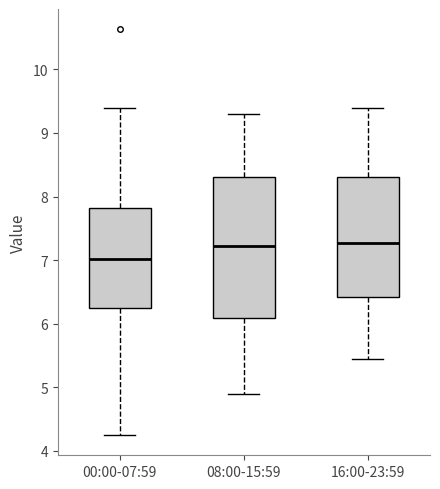

Which box's median line is the lowest?

00:00-07:59